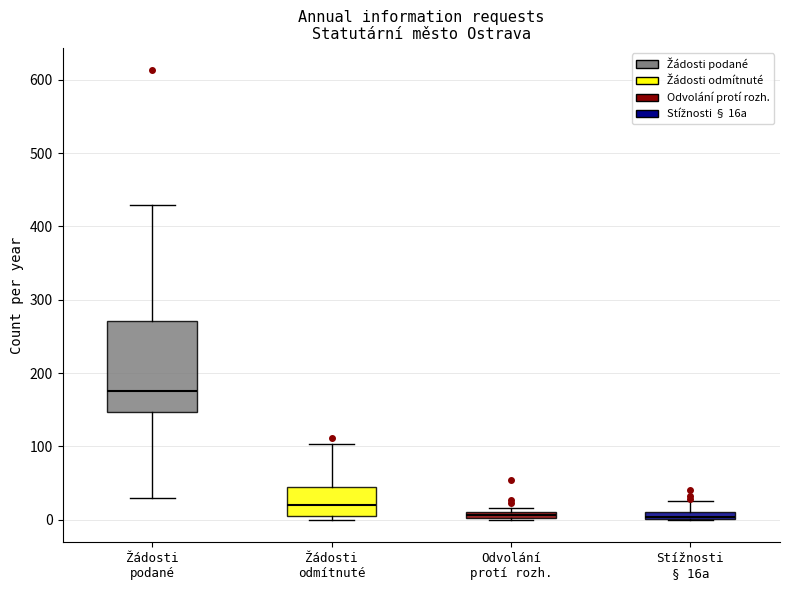

Which box has the highest median line?

Žádosti podané